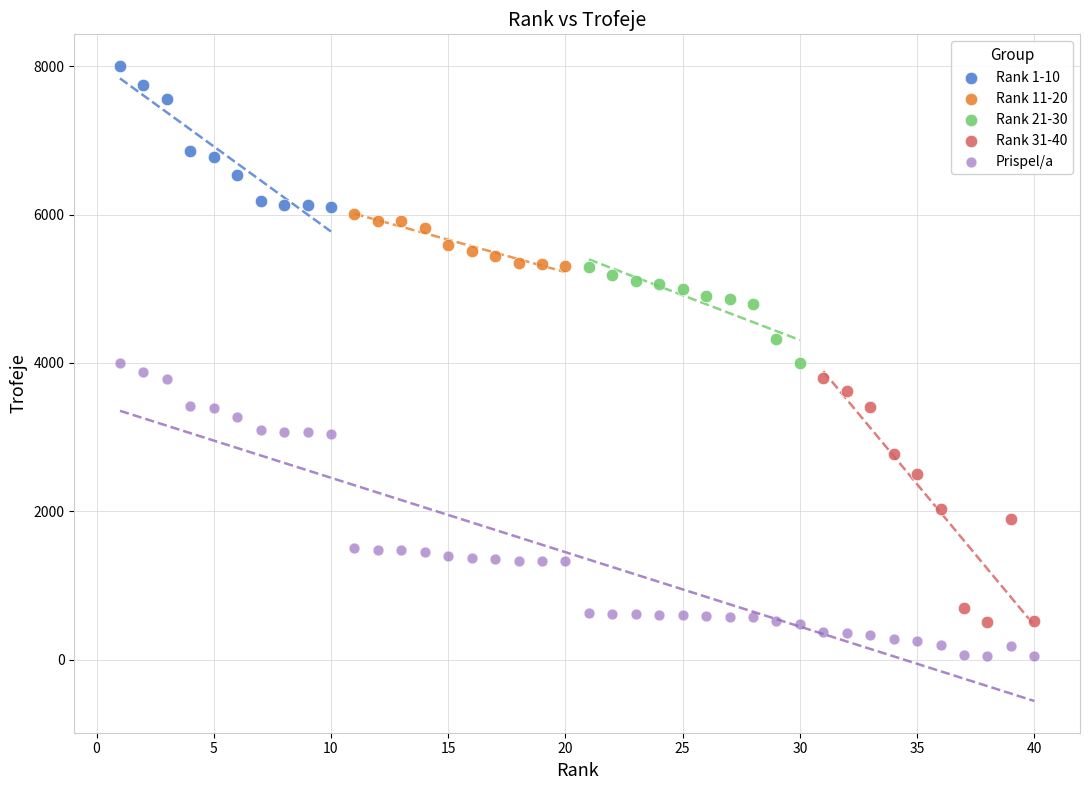

Which series has the largest Y range (max minus min)?

Prispel/a